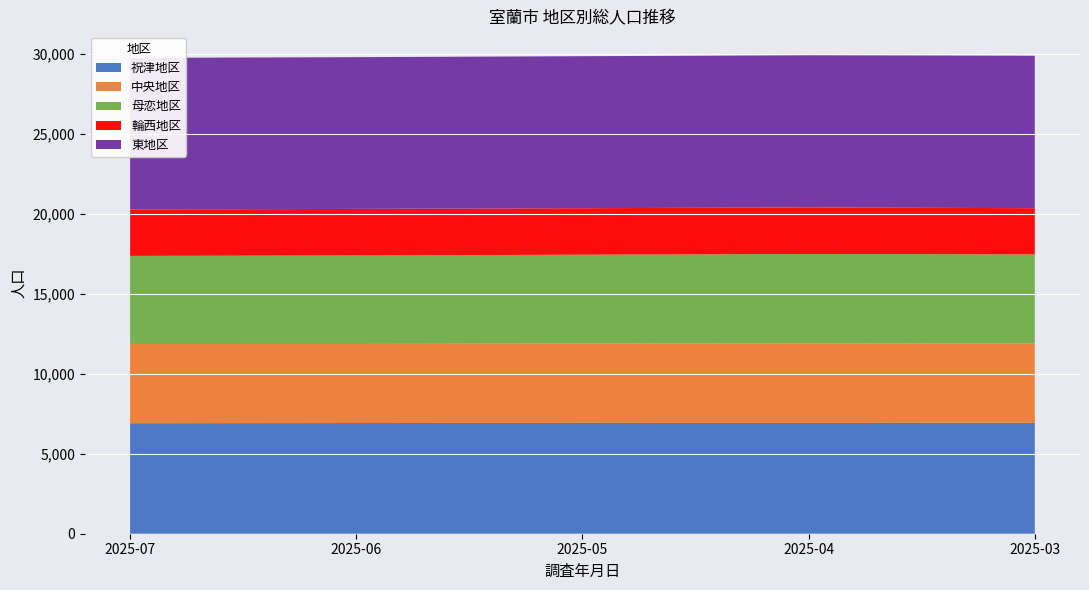

Reading left to right, extract all data points from this chart.

祝津地区: 6912	6922	6930	6927	6935
中央地区: 4954	4945	4962	4978	4950
母恋地区: 5508	5534	5557	5587	5583
輪西地区: 2907	2911	2909	2914	2890
東地区: 9475	9490	9504	9515	9535